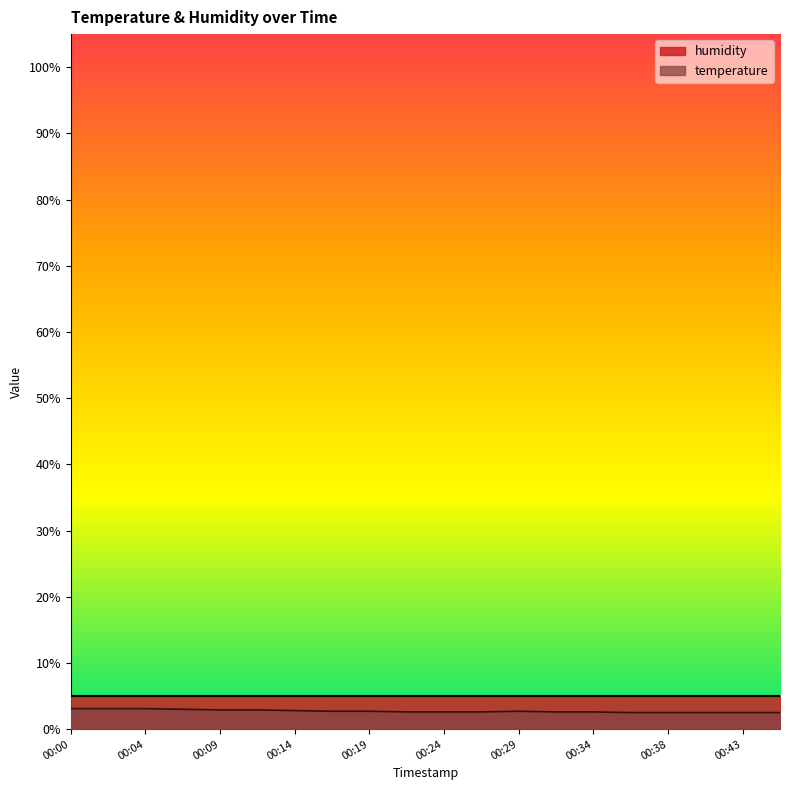

List the labels in order of value, smallest first.

00:36, 00:38, 00:41, 00:43, 00:46, 00:22, 00:24, 00:26, 00:31, 00:34, 00:17, 00:19, 00:29, 00:14, 00:09, 00:12, 00:07, 00:00, 00:02, 00:04